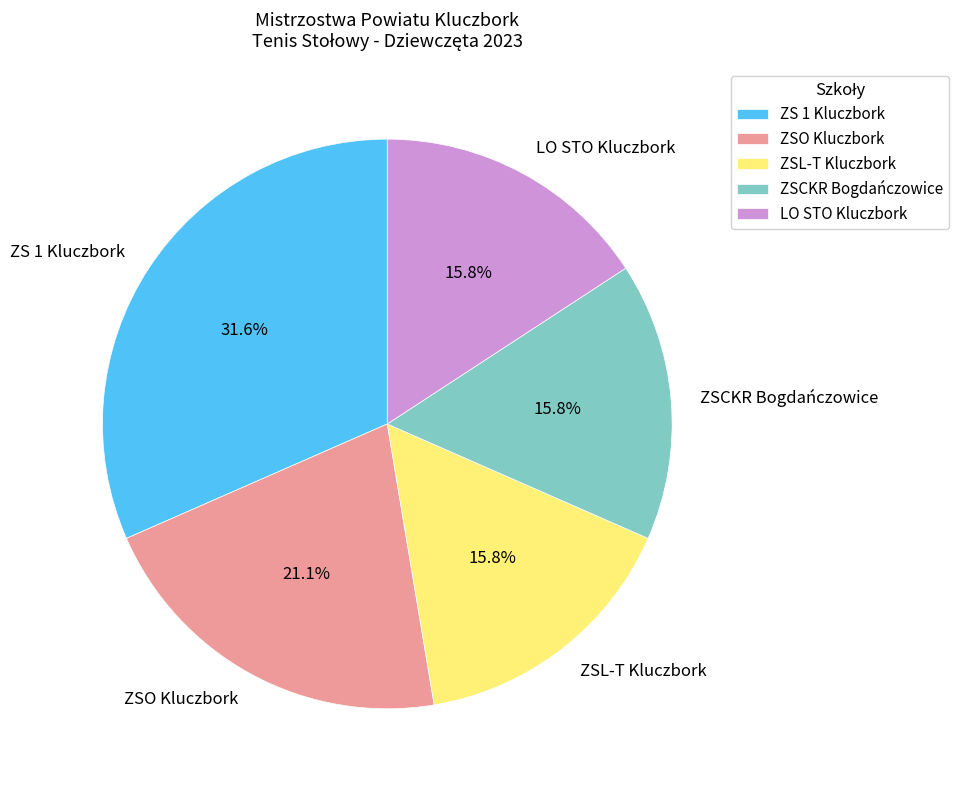

Which slice is the largest?

ZS 1 Kluczbork